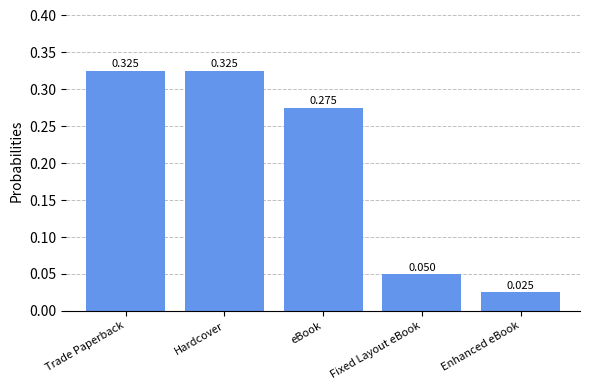

Between eBook and Hardcover, which is larger?

Hardcover